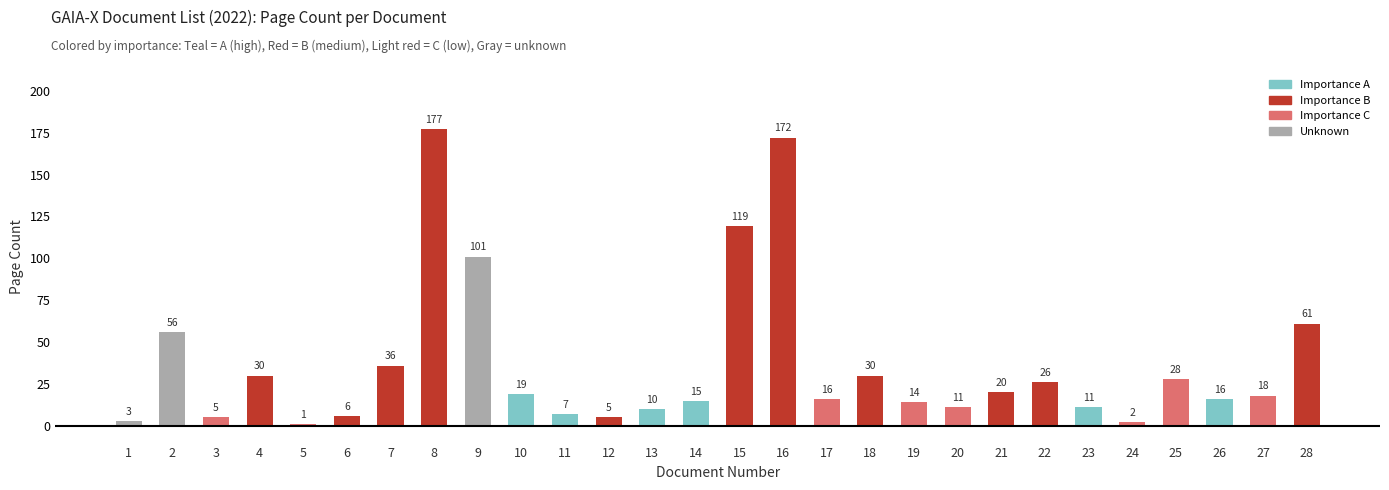

Reading left to right, extract all data points from this chart.

1=3	2=56	3=5	4=30	5=1	6=6	7=36	8=177	9=101	10=19	11=7	12=5	13=10	14=15	15=119	16=172	17=16	18=30	19=14	20=11	21=20	22=26	23=11	24=2	25=28	26=16	27=18	28=61